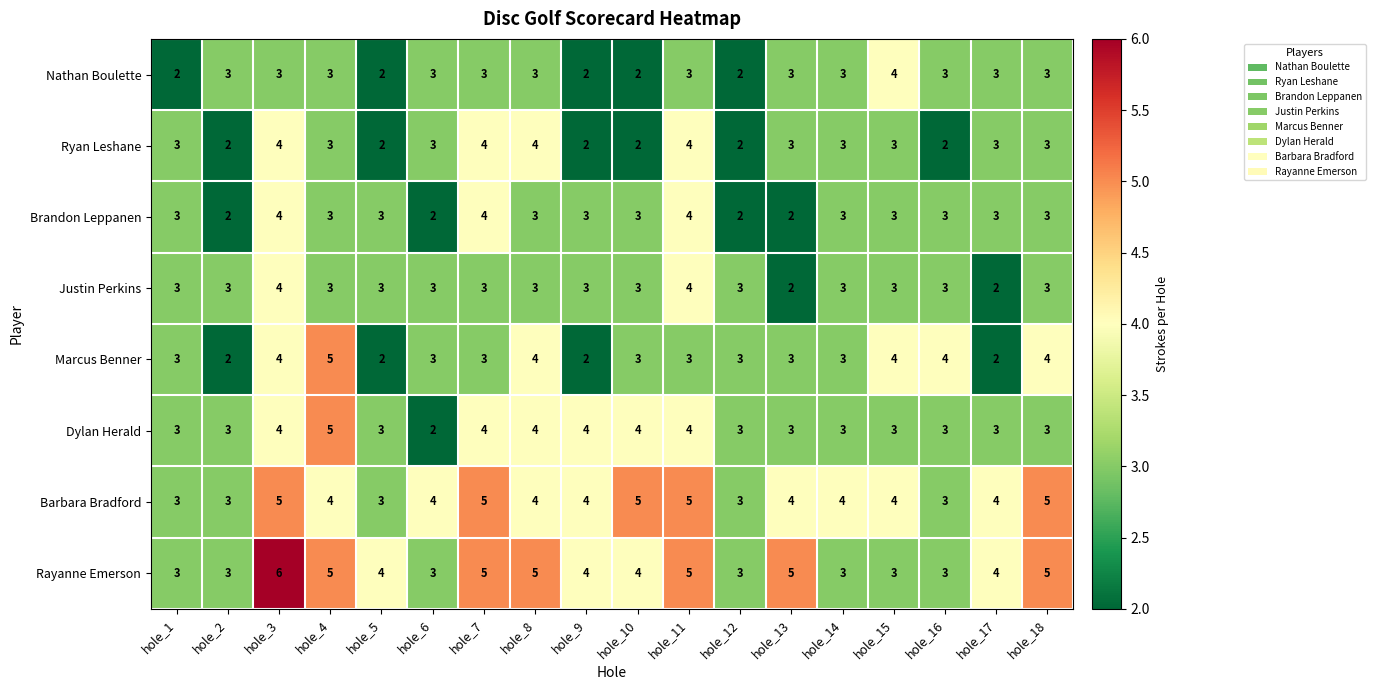

Which label corresponds to the largest value in the chart?

hole_3